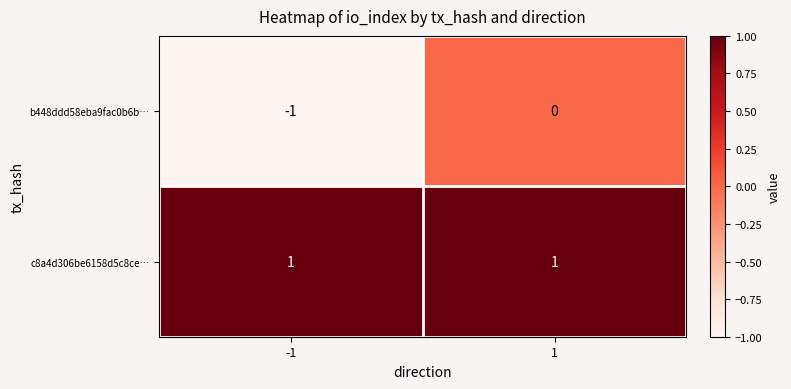

What is the minimum value shown in the chart?

-1